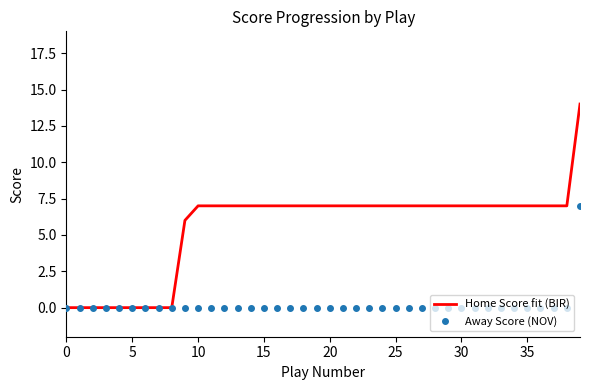

Which series has the largest total across all categories?

Home Score fit (BIR)